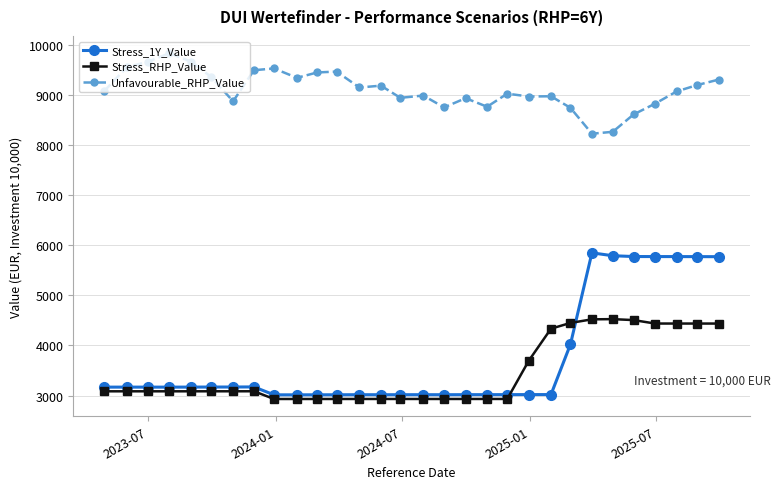

What is the maximum value for Unfavourable_RHP_Value?

9828.8